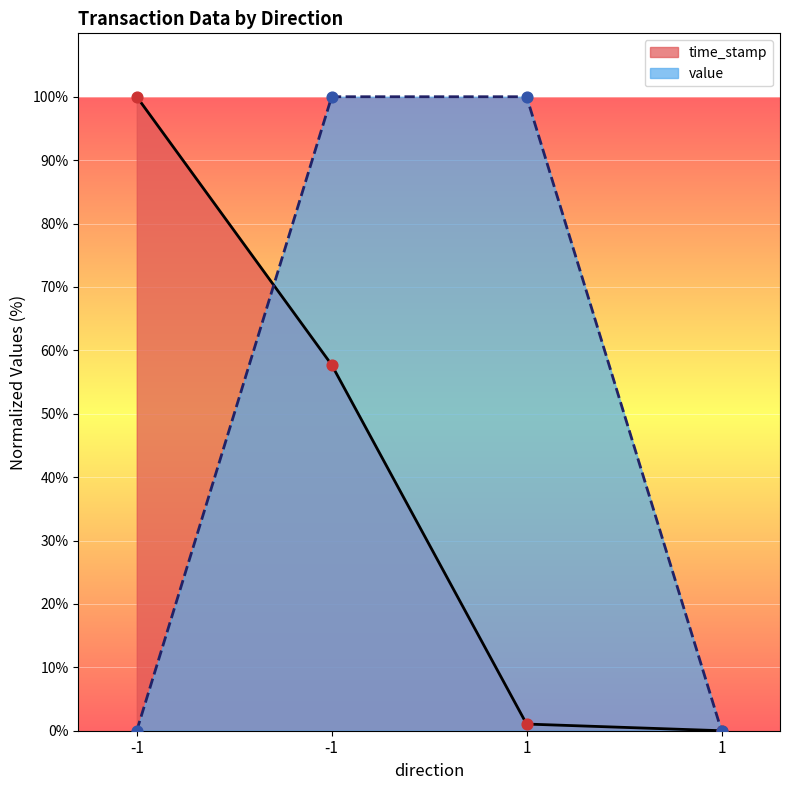

What are all the series names shown in the legend?

time_stamp, value